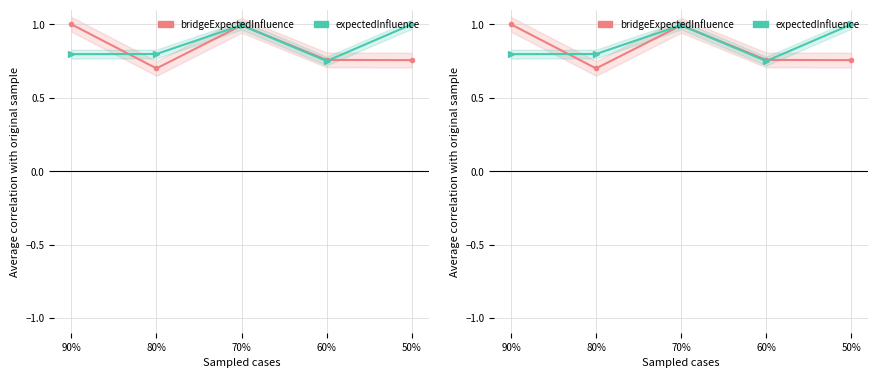

What are all the series names shown in the legend?

bridgeExpectedInfluence, expectedInfluence